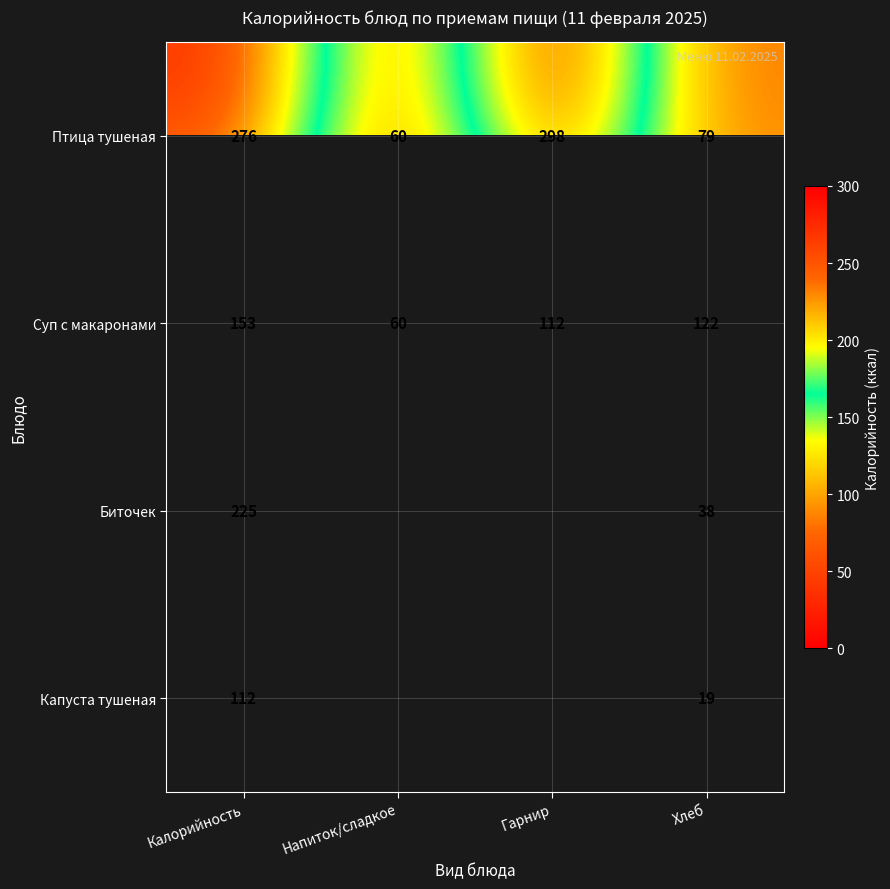

What is the difference between the maximum and minimum values in the Птица тушеная series?

238